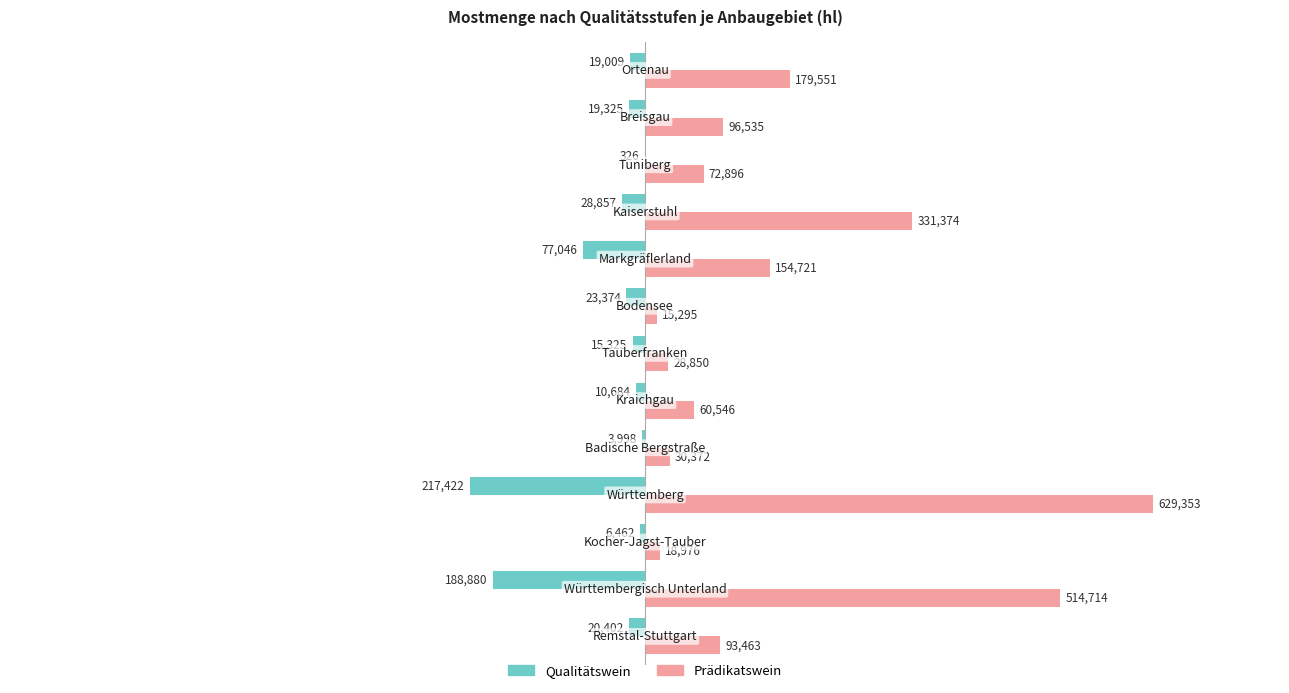

What is the greatest value displayed?

629353